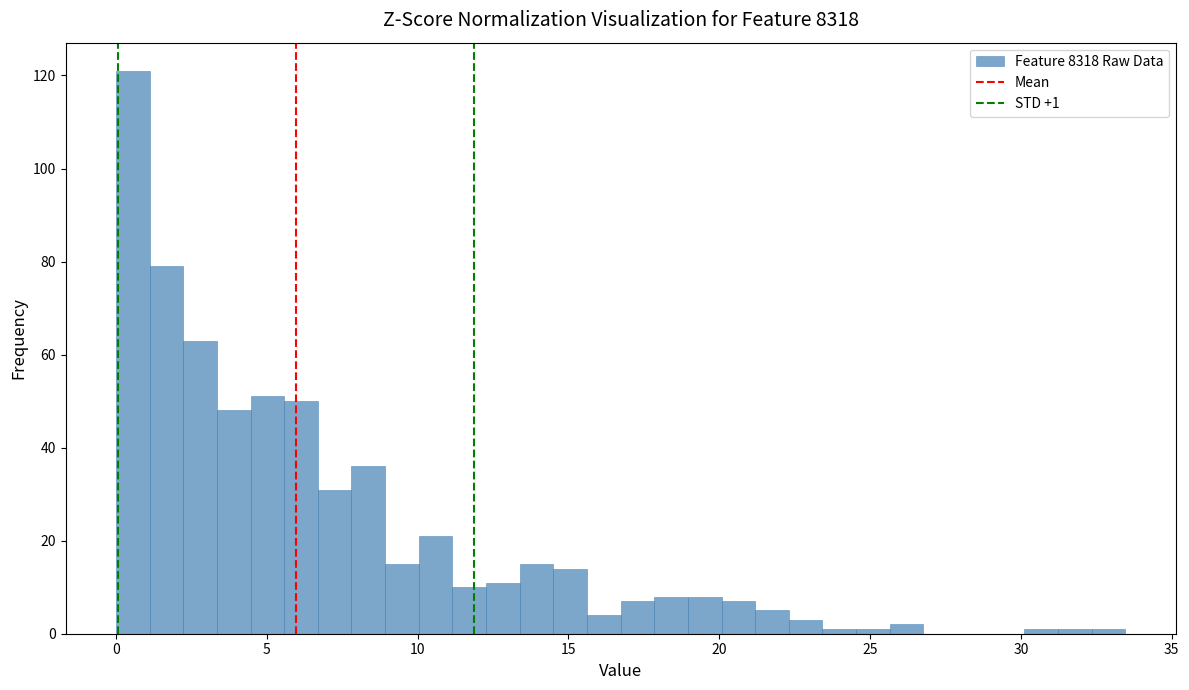

Around what value on the x-axis is the tallest bar? Give the approximate position of its centre, as read against the axis.

0.5